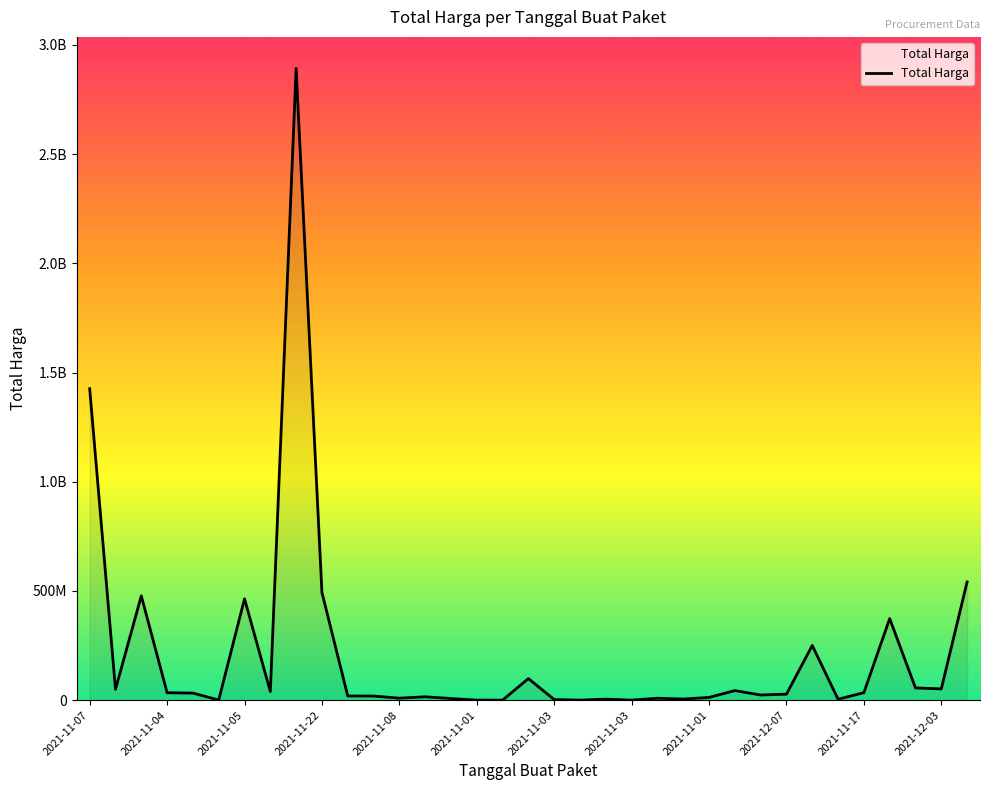

What is the difference between the second highest and minimum values?

1425789900